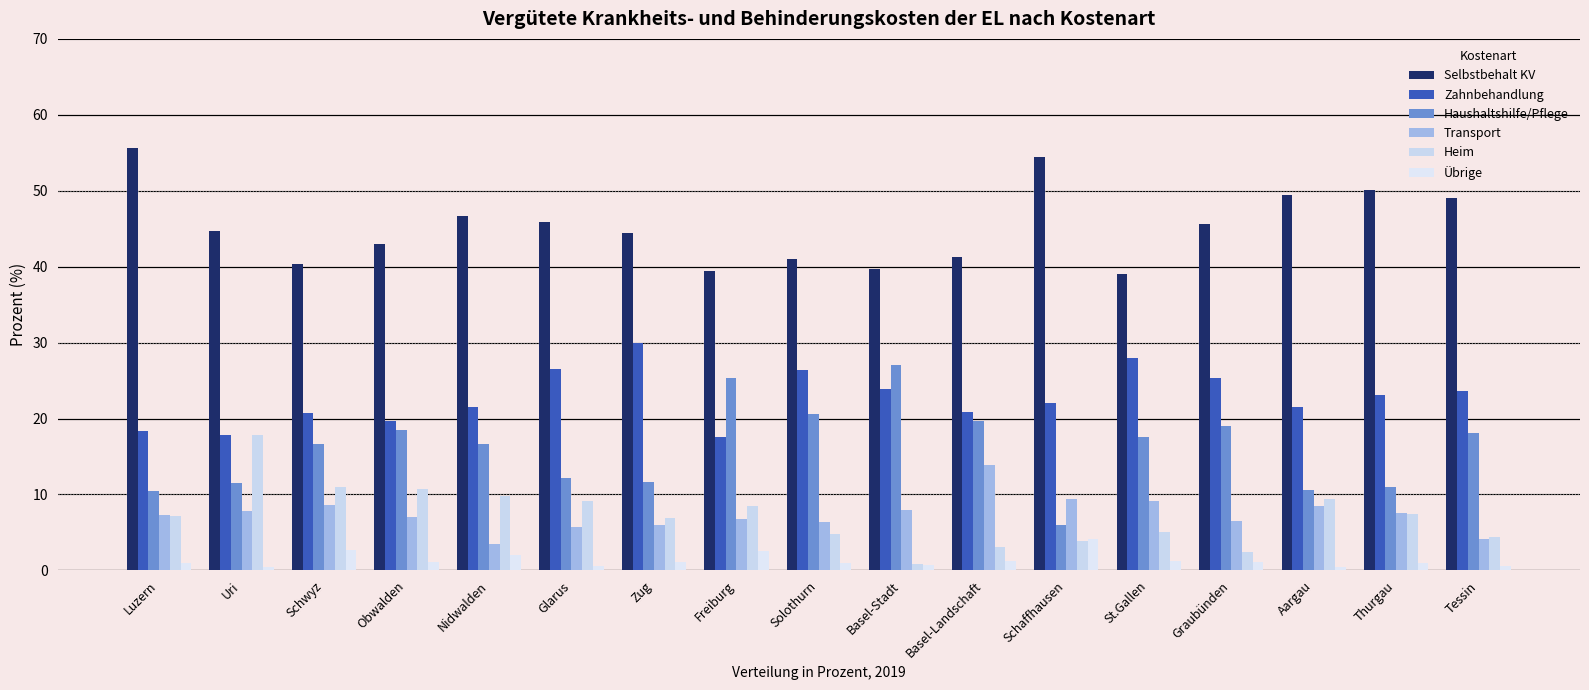

Does the chart contain stacked bars?

No